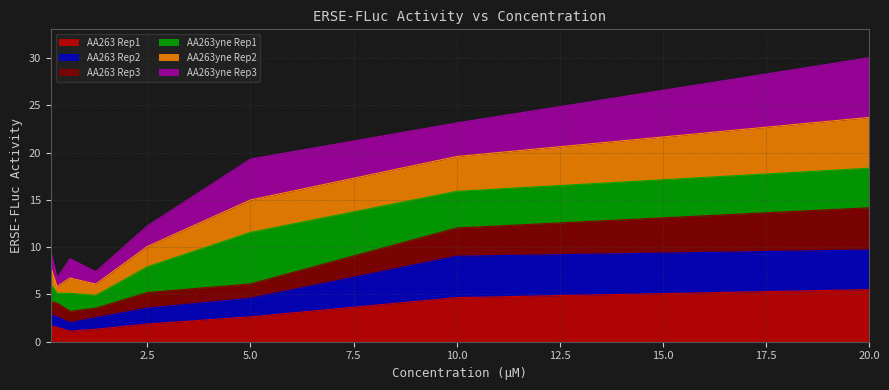

How many data points in AA263 Rep2 are above 3?

4